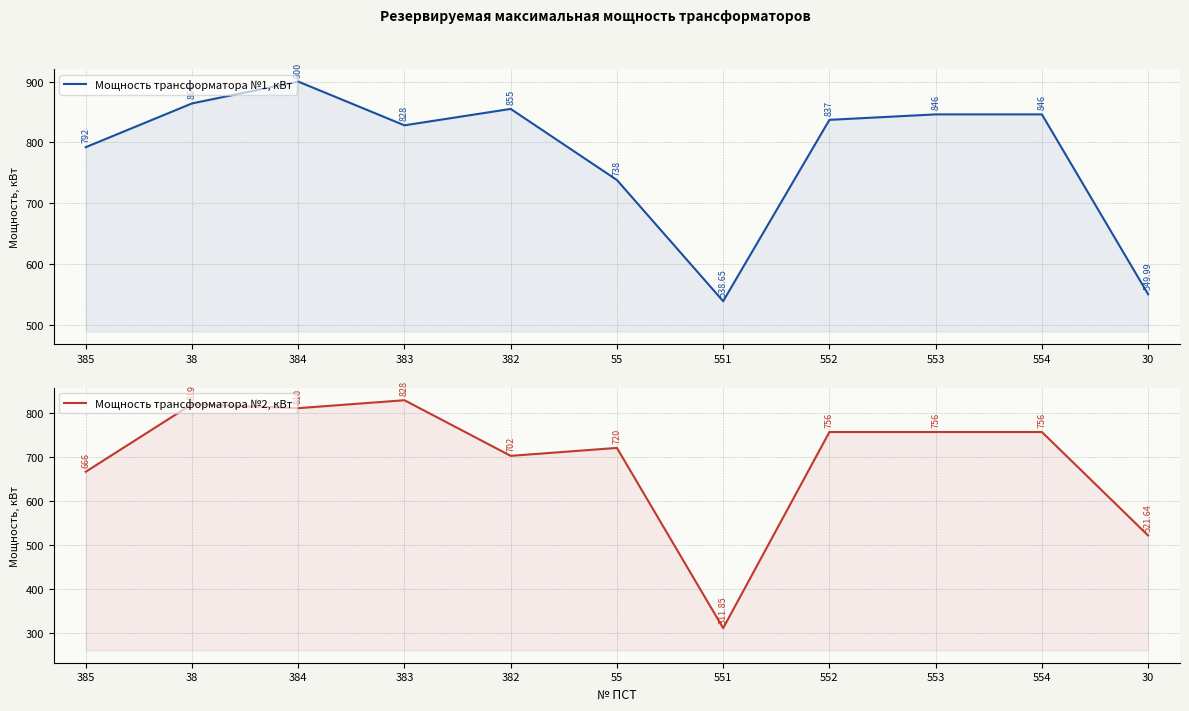

Rank the series at 552 from highest to lowest value.

Мощность трансформатора №1, кВт, Мощность трансформатора №2, кВт